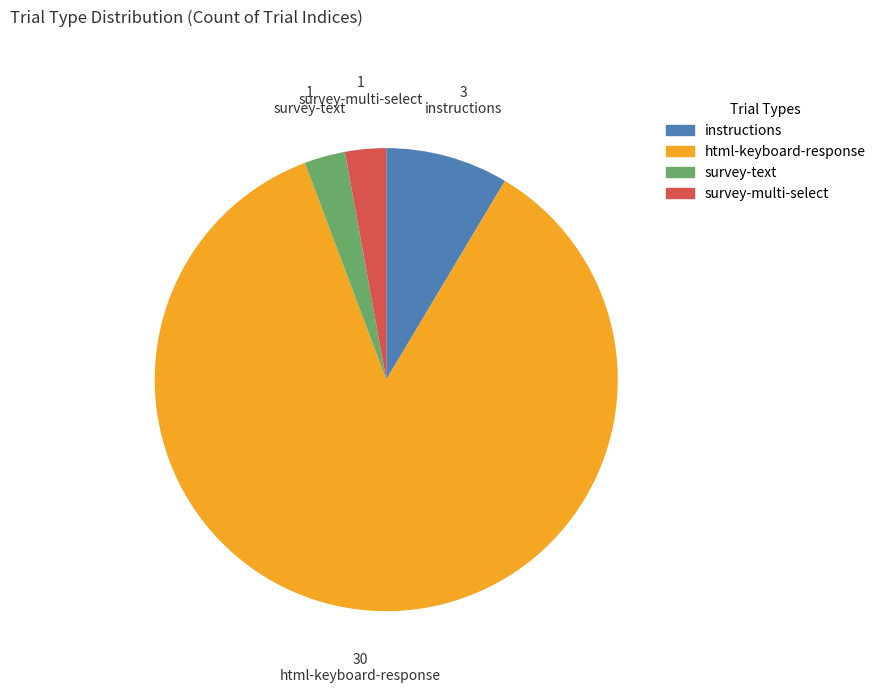

Is the sum of survey-text and instructions greater than half?

No